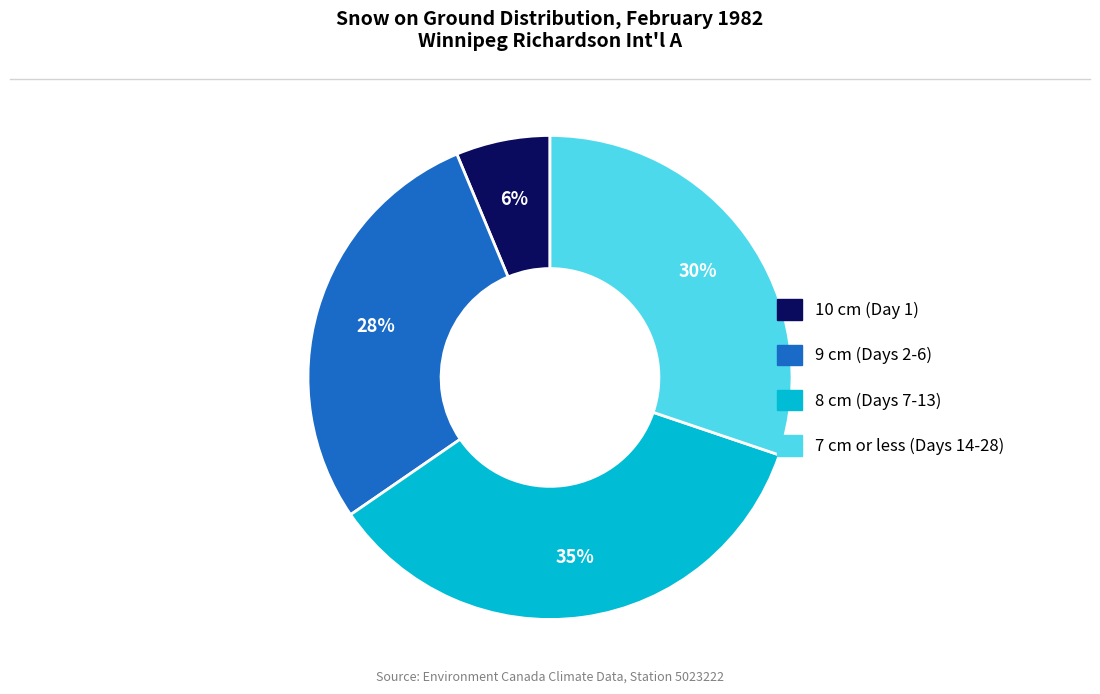

Is there a majority slice in this chart?

No